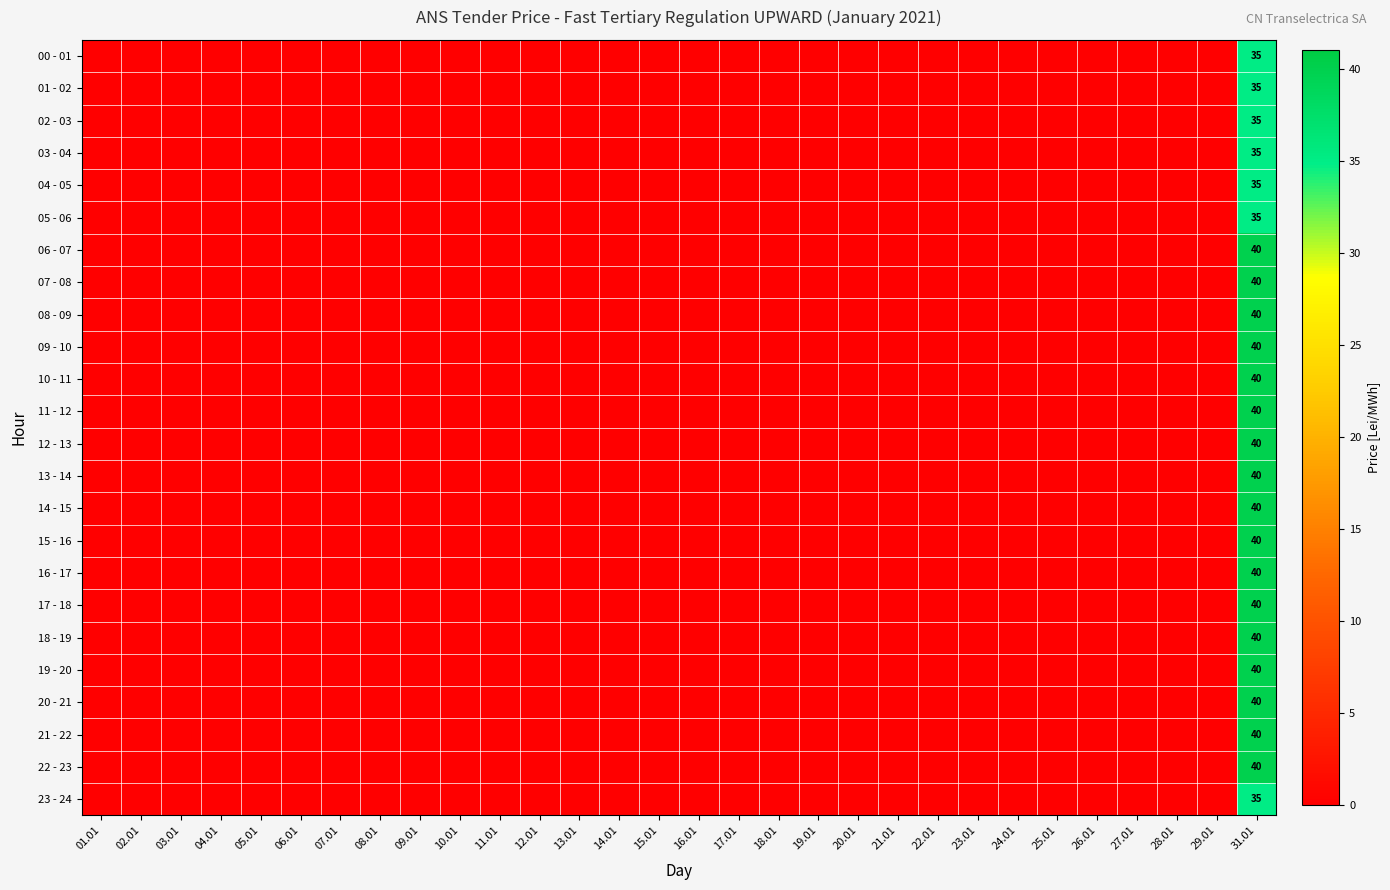

The value of 18 - 19 at 31.01 is 62. True or false?

False